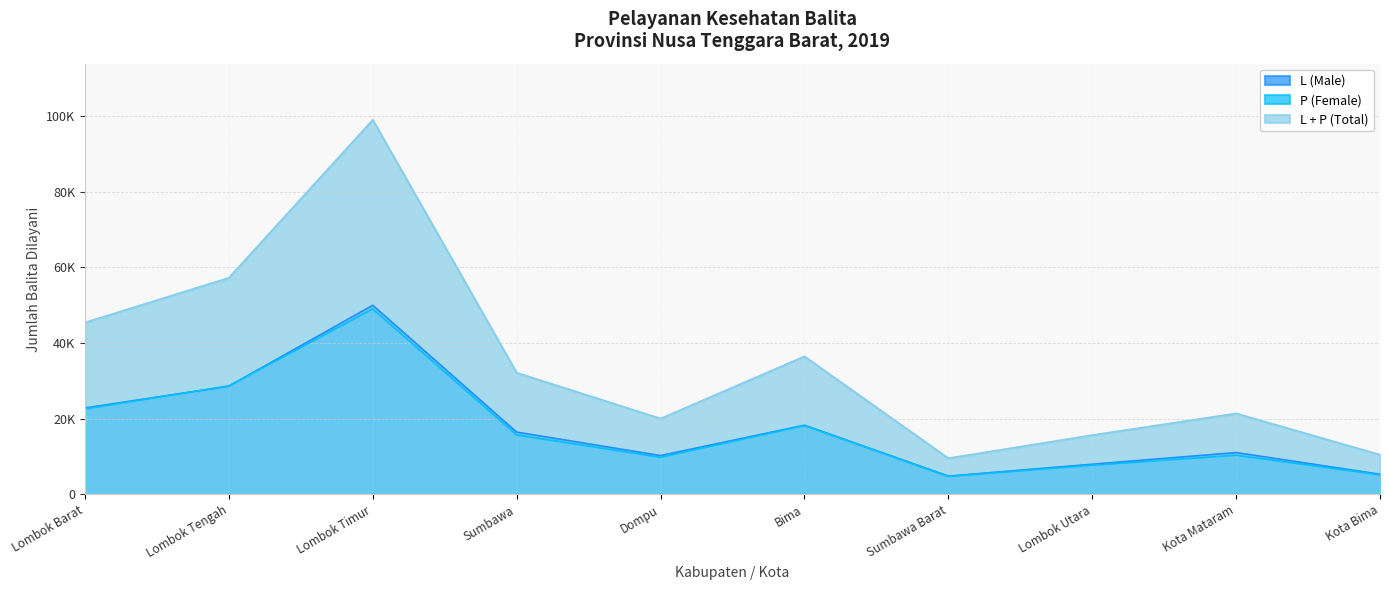

What is the difference between the maximum and minimum values in the L (Male) series?

45170